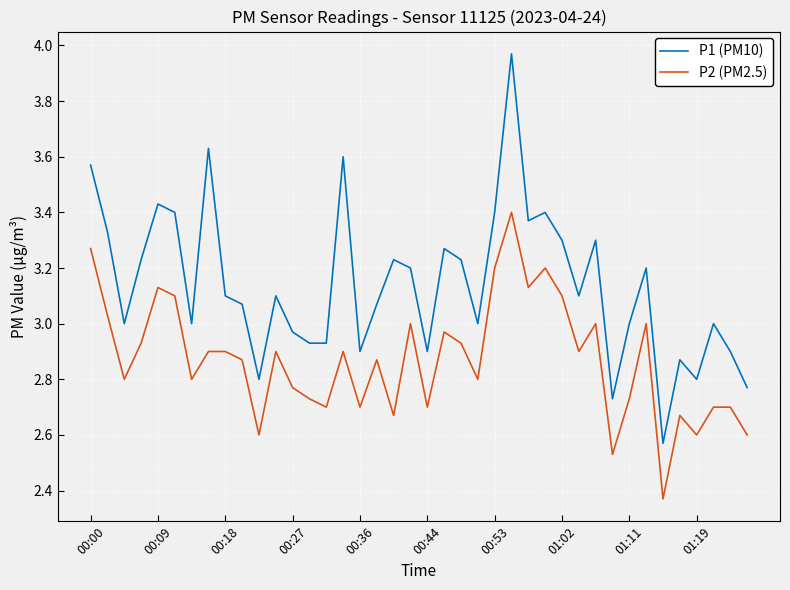

True or false: P1 (PM10) and P2 (PM2.5) cross at least once.

False